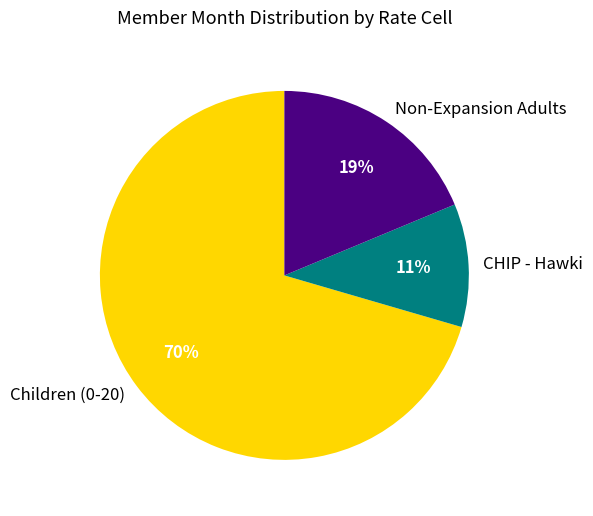

To the nearest percent, what is the average slice percentage?

33%